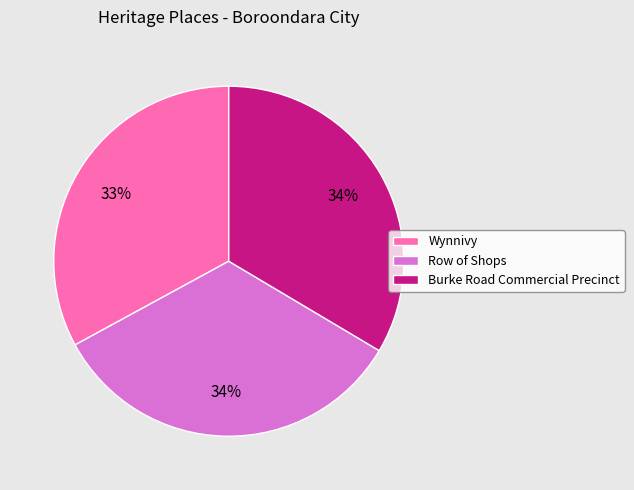

To the nearest percent, what is the difference between the Row of Shops and Wynnivy slice percentages?

1%